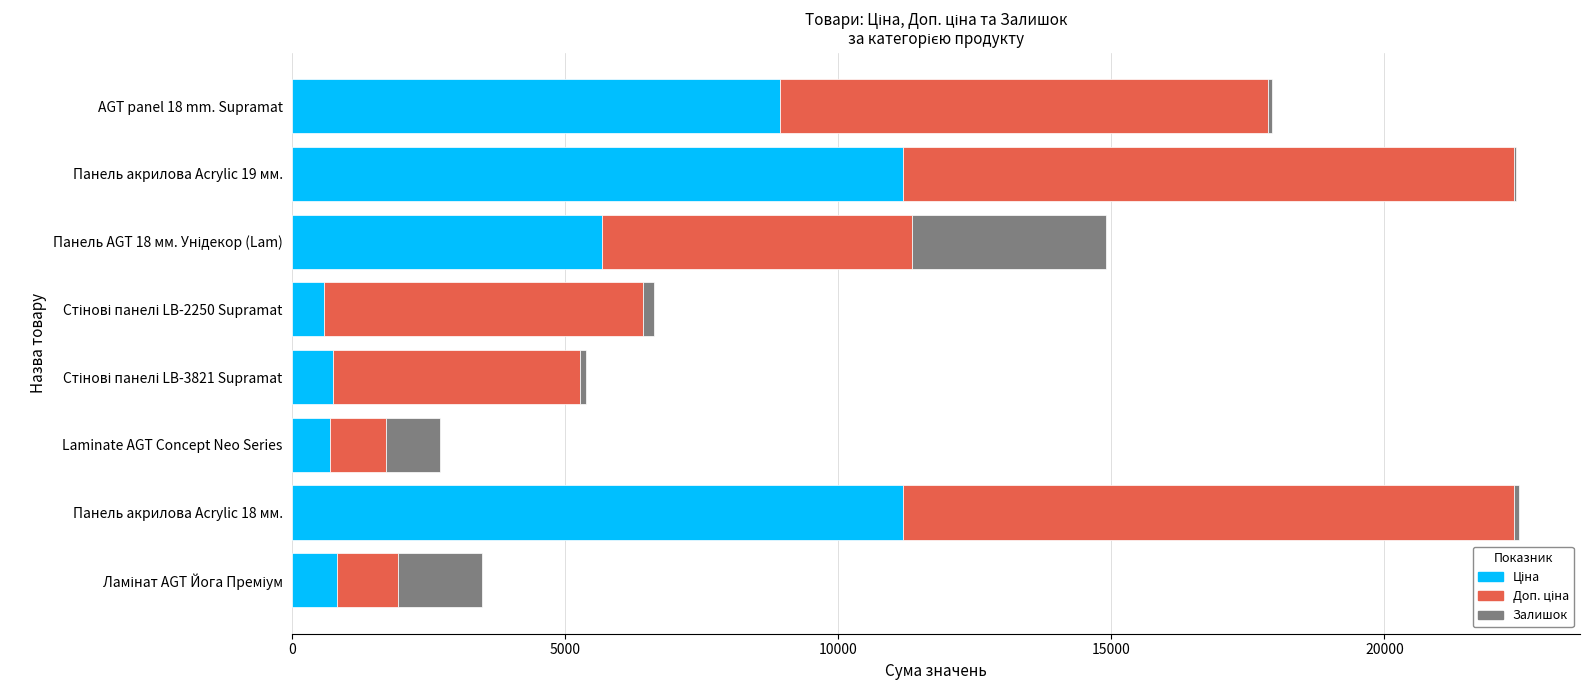

What is the total value across all series at Laminate AGT Concept Neo Series?

2703.3